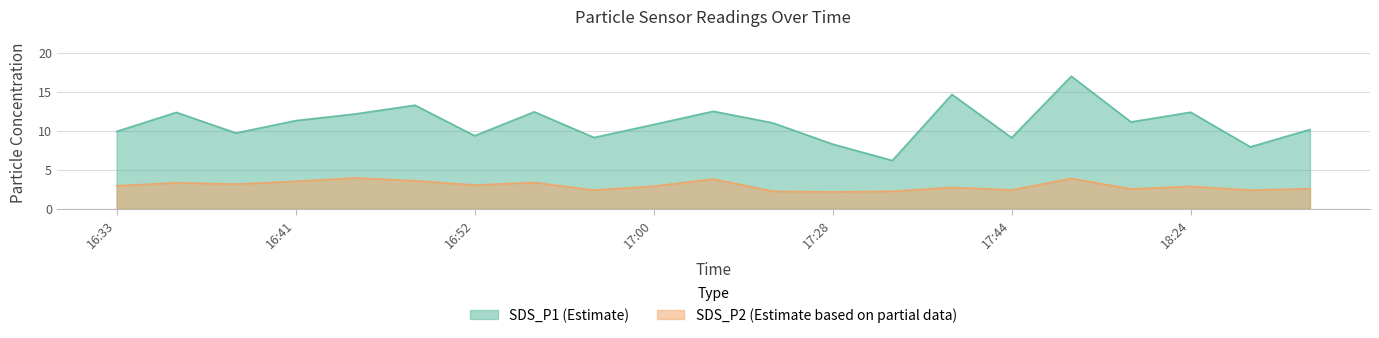

What are all the series names shown in the legend?

SDS_P1, SDS_P2